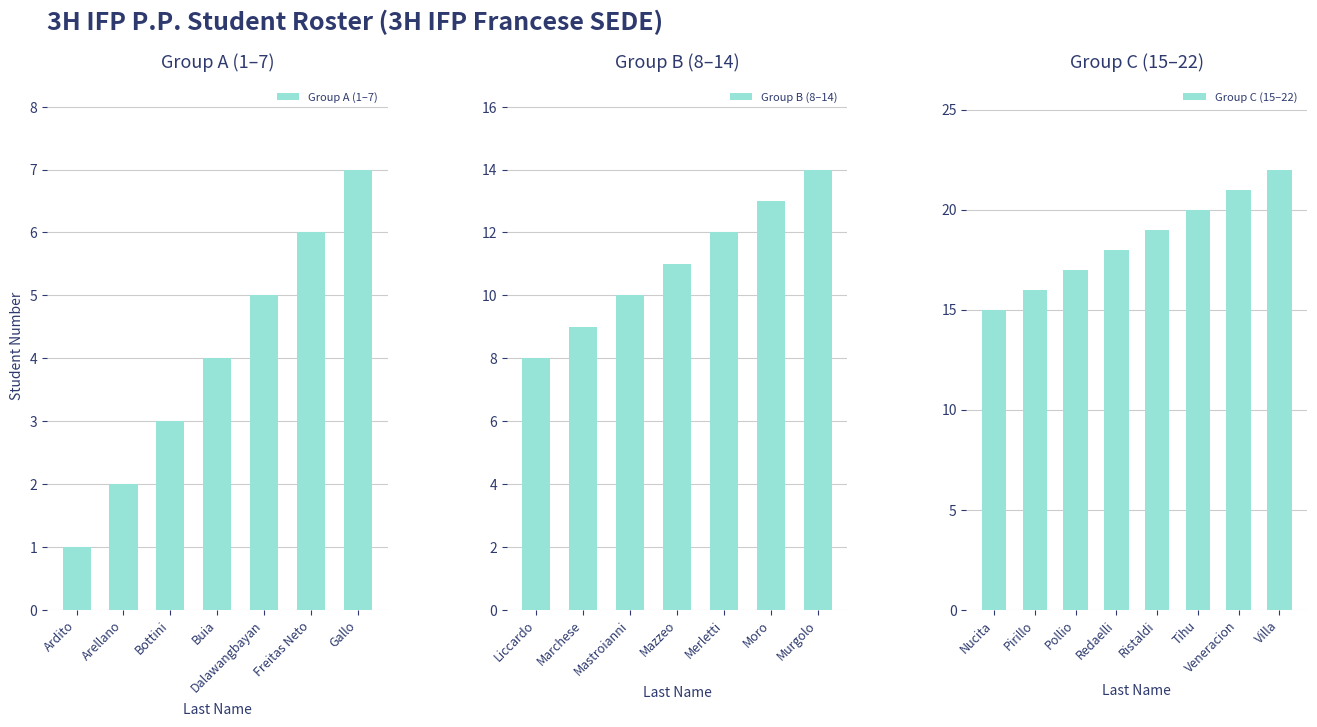

How many values are below 12?

11